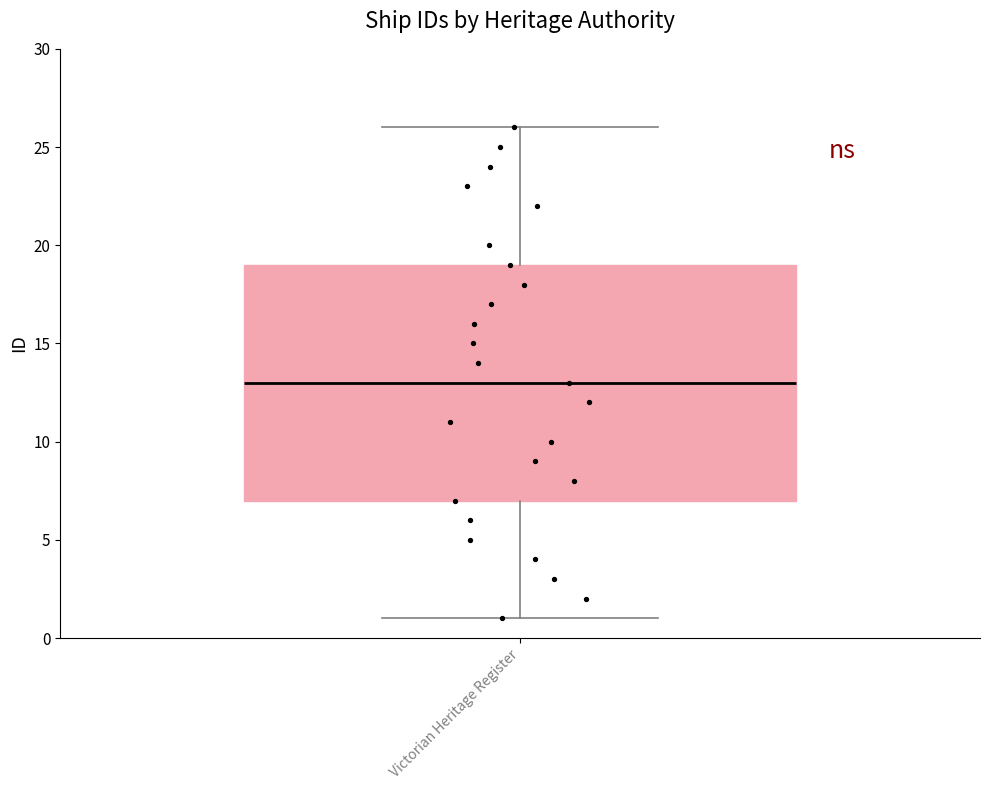

Transcribe this box plot: give where the median line is, the range the box spans, and where the two whiskers end, as read against the y-axis. The values are not printed on the chart, so give them approximately, as read against the axis.

median 13, box 7 to 19, whiskers 1 to 26